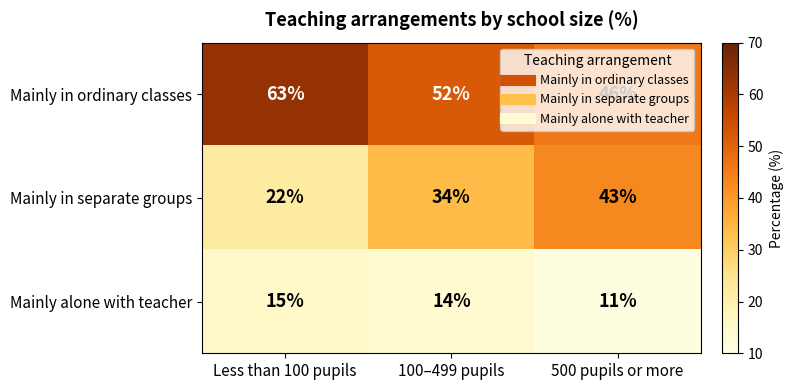

Where is Mainly in separate groups nearest to the value 32?

100–499 pupils